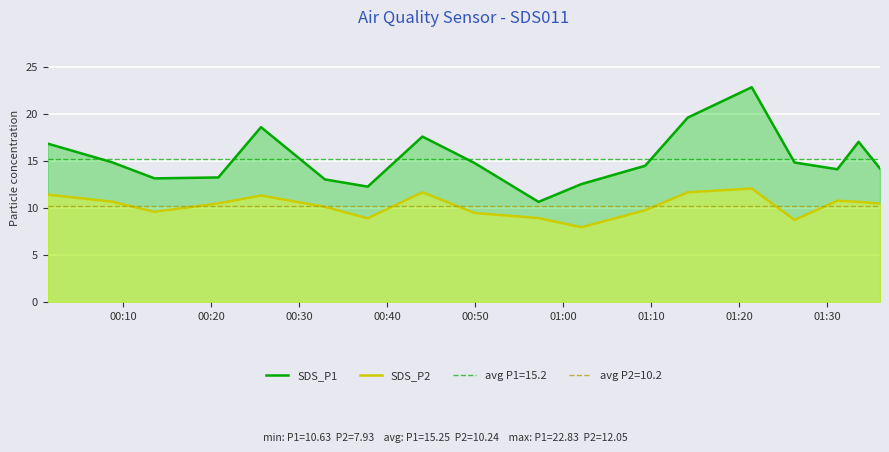

True or false: SDS_P2 and SDS_P1 intersect in this chart.

False